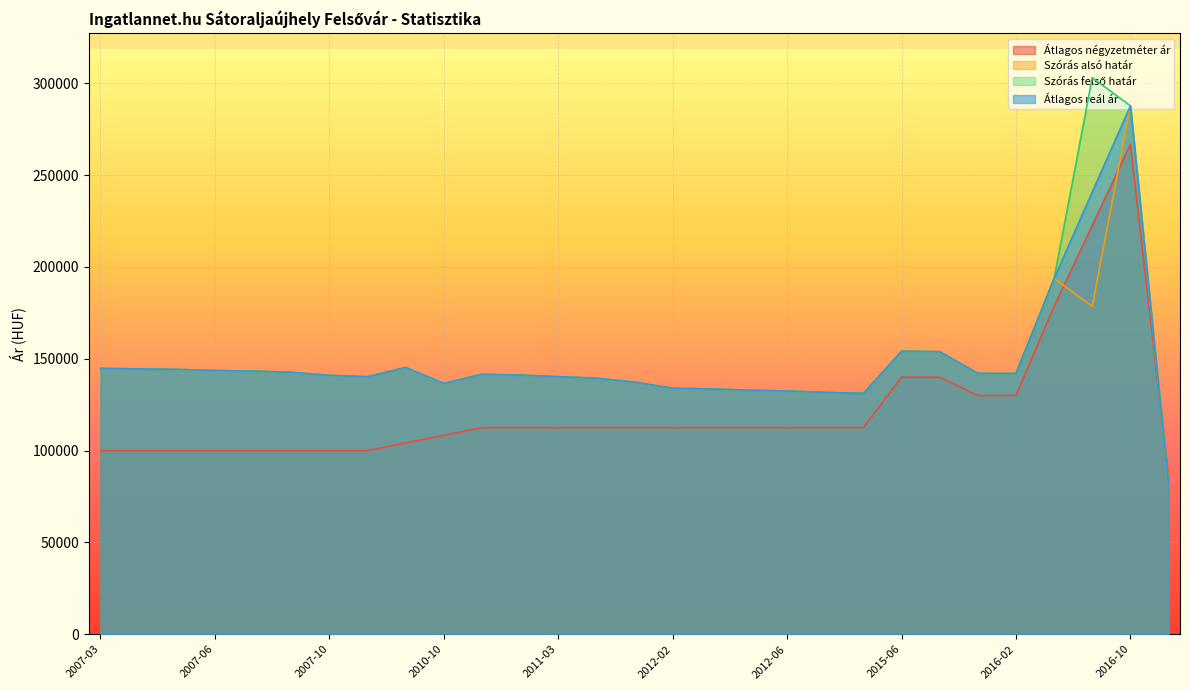

What position from the left is 2016-02?

25